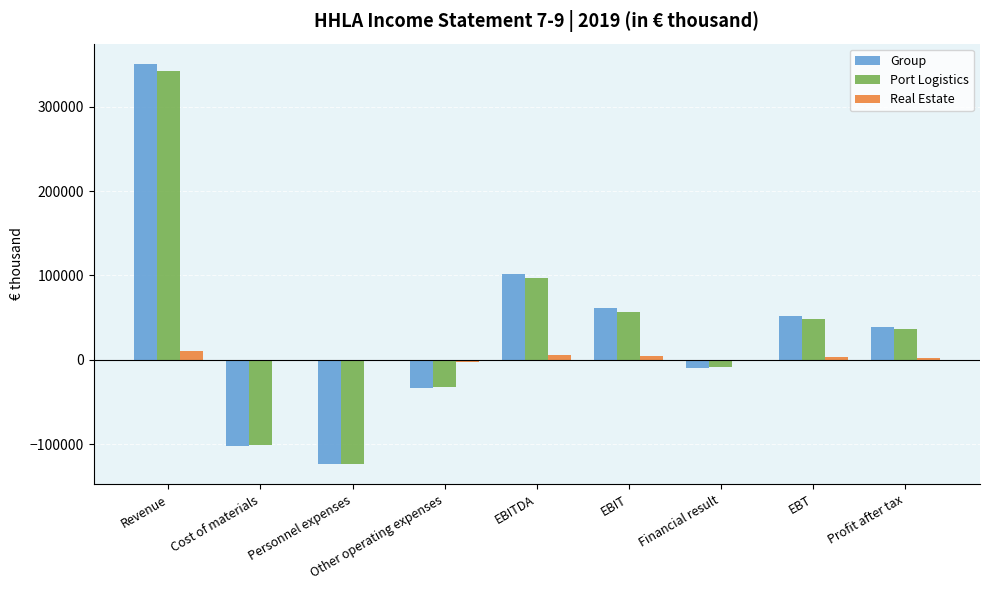

The Port Logistics series shows 48123 at EBT. True or false?

True